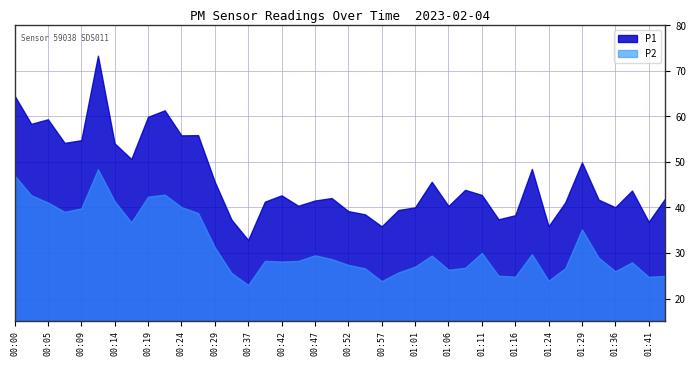

The value of P2 at 00:47 is 14.1. True or false?

False